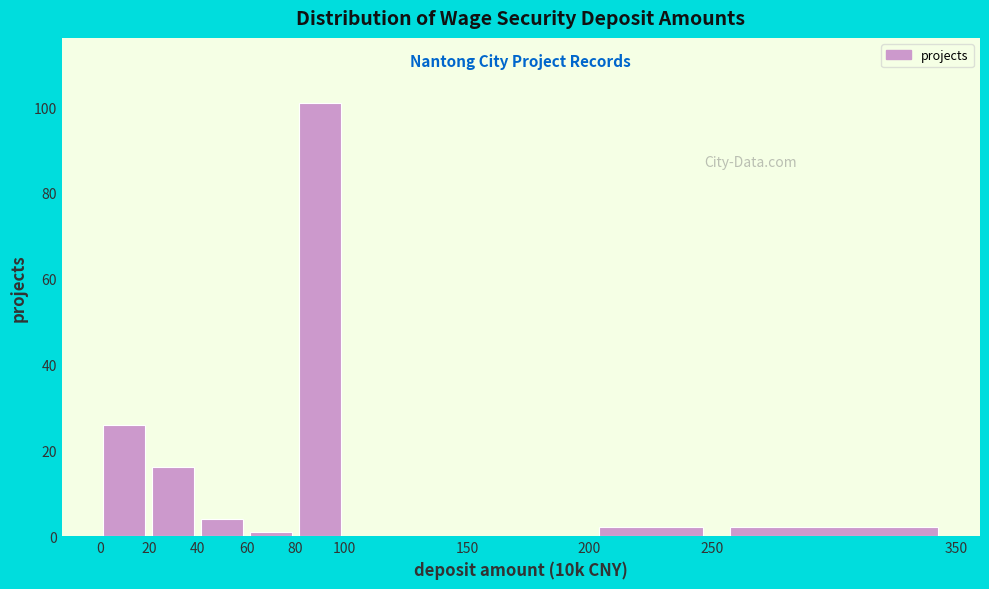

Over which range of the x-axis is the bar tallest?

80 to 100